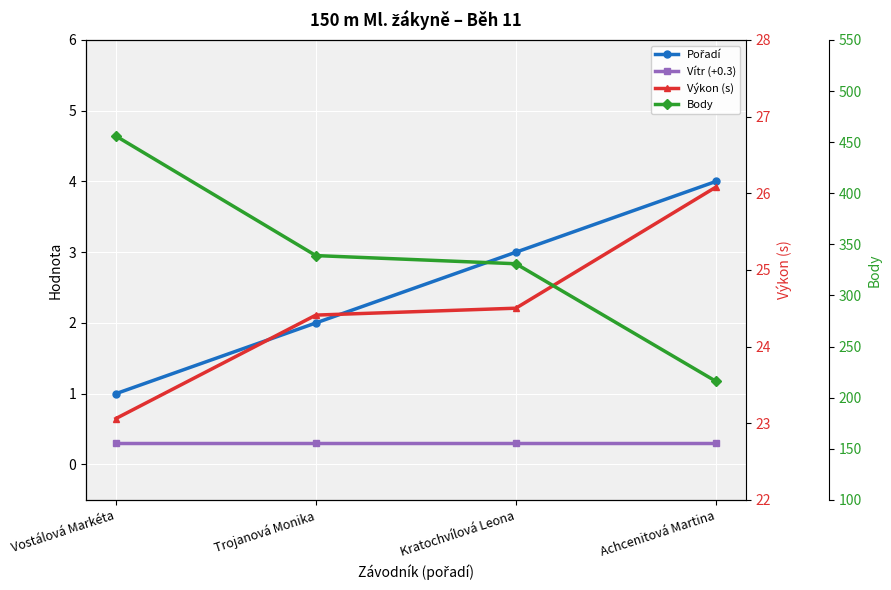

What is the maximum value shown in the chart?

456.0